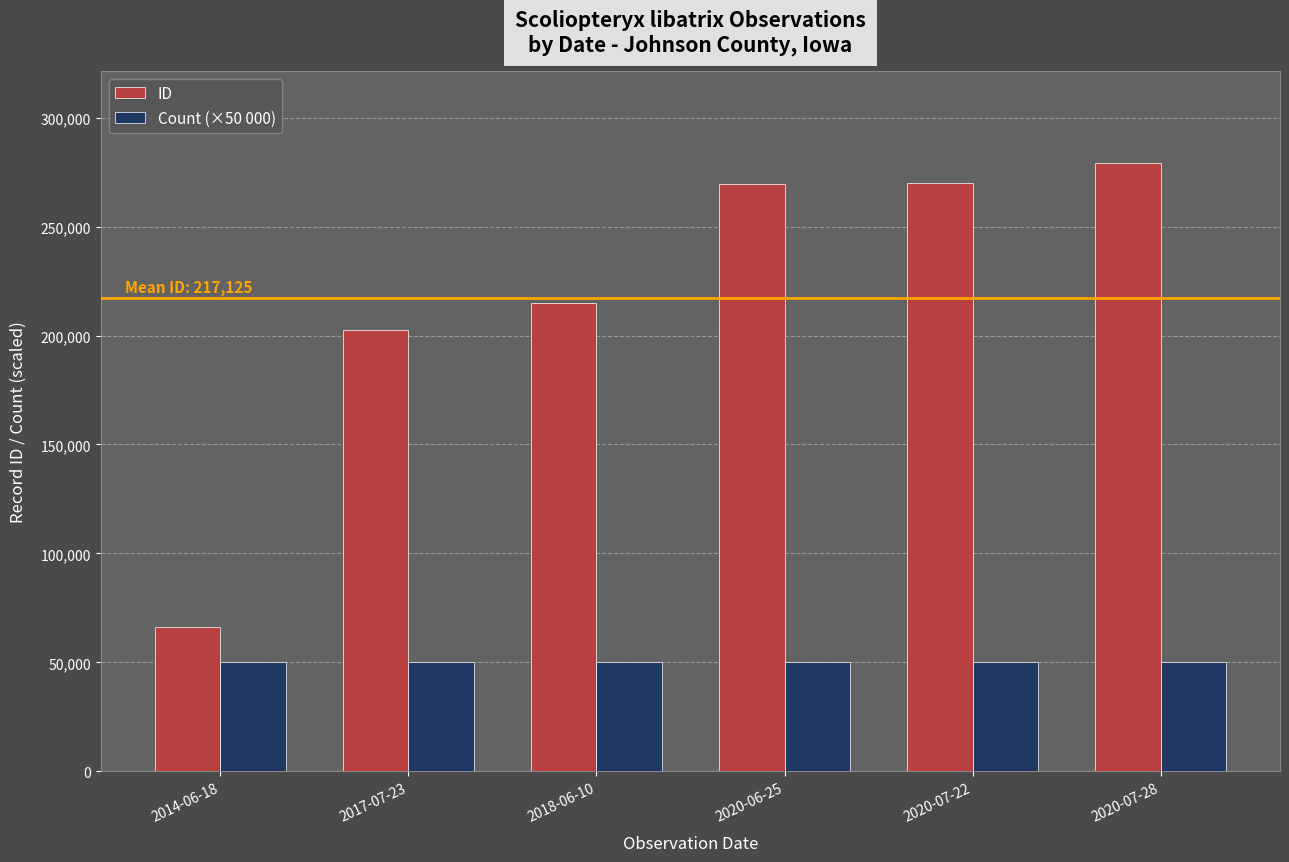

What is the minimum value shown in the chart?

50000